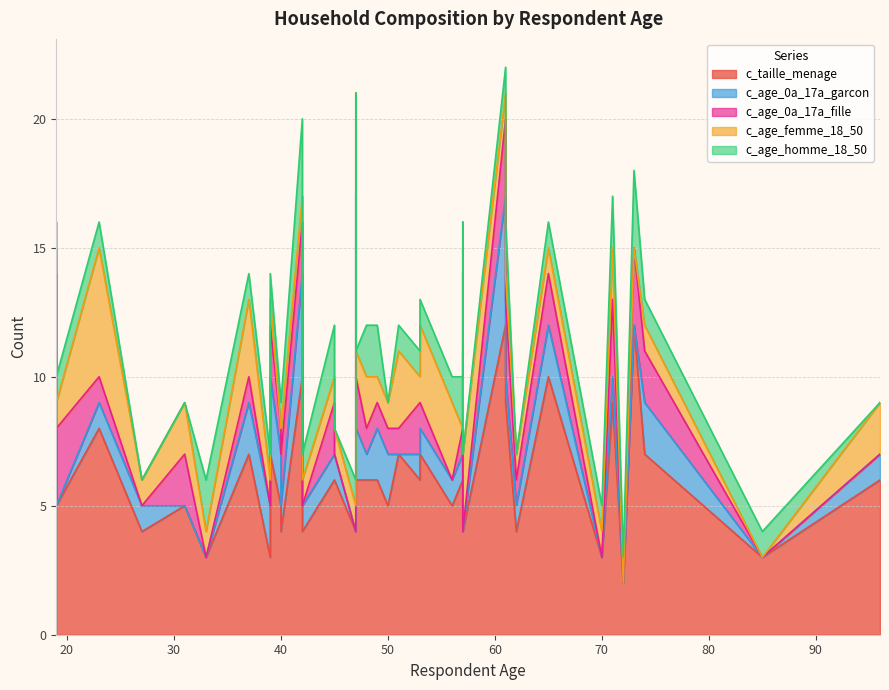

List the series in order of their peak value, lowest first.

c_age_0a_17a_fille, c_age_homme_18_50, c_age_femme_18_50, c_age_0a_17a_garcon, c_taille_menage